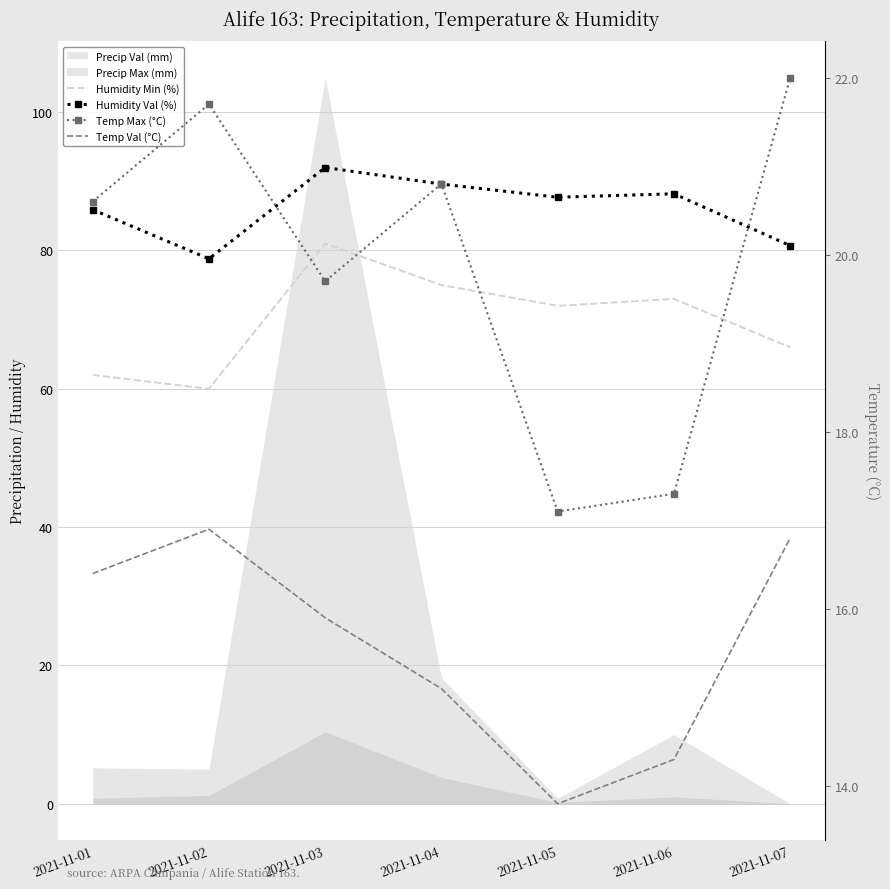

How many values in the Temp Val (°C) series are below 15?

2